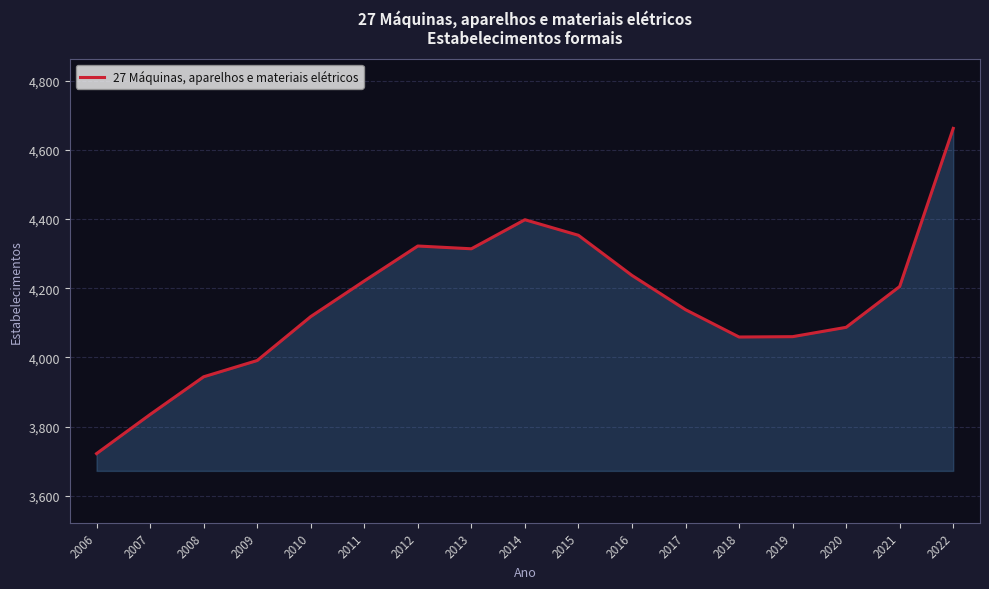

What is the change in value from 2012 to 2020?

-235